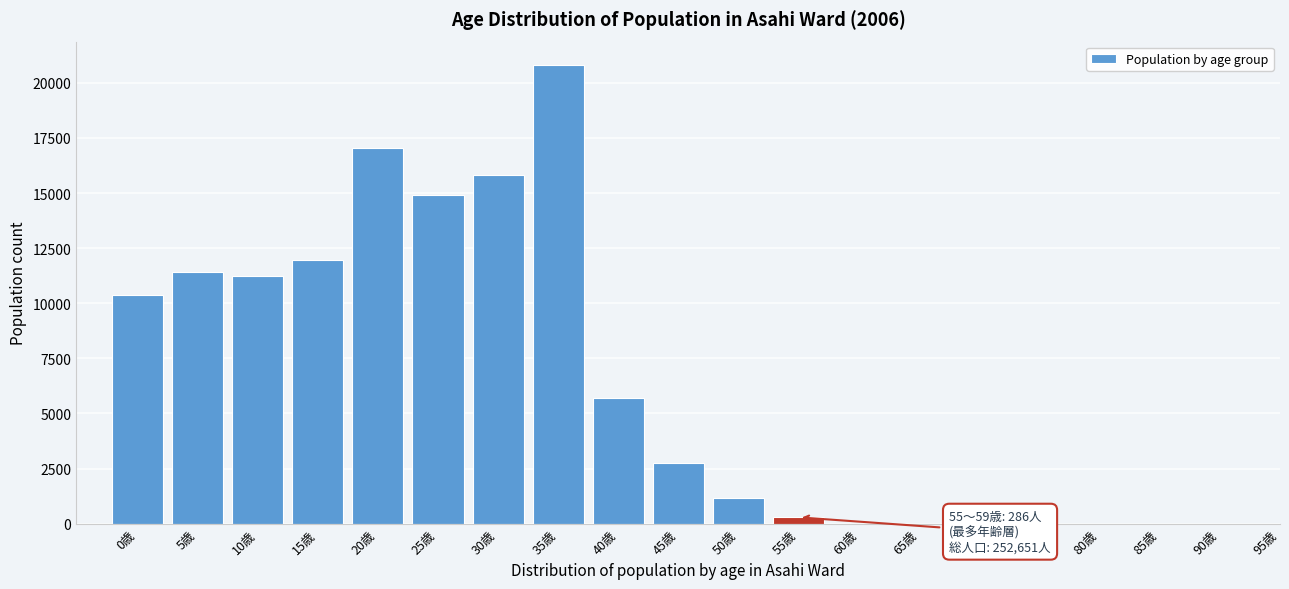

Reading left to right, list all the values displayed in this chart.

0歳=10376	5歳=11428	10歳=11250	15歳=11968	20歳=17060	25歳=14888	30歳=15807	35歳=20828	40歳=5687	45歳=2761	50歳=1172	55歳=286